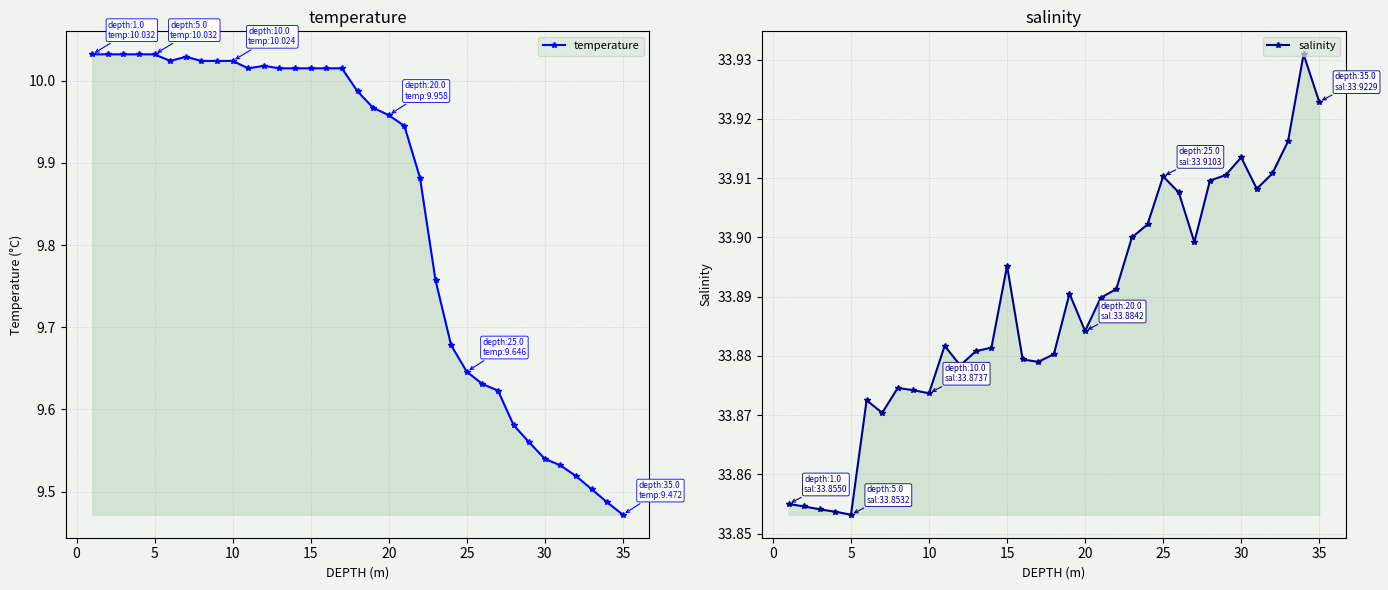

True or false: temperature and salinity cross at least once.

False